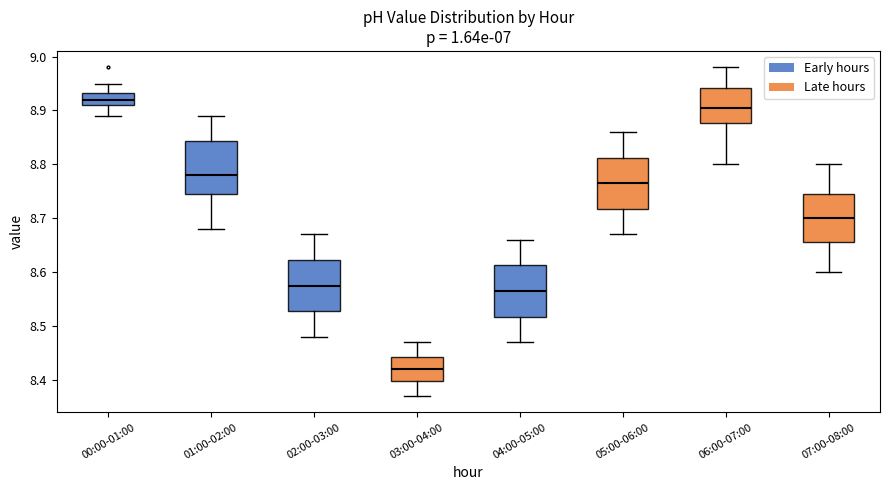

Reading left to right, read every box against the y-axis: the position of its median line, the range the box covers, and the ends of its whiskers. The values are not printed on the chart, so give them approximately, as read against the axis.

00:00-01:00: median 8.92, box 8.91 to 8.93, whiskers 8.89 to 8.95
01:00-02:00: median 8.78, box 8.75 to 8.84, whiskers 8.68 to 8.89
02:00-03:00: median 8.58, box 8.53 to 8.62, whiskers 8.48 to 8.67
03:00-04:00: median 8.42, box 8.40 to 8.44, whiskers 8.37 to 8.47
04:00-05:00: median 8.57, box 8.52 to 8.61, whiskers 8.47 to 8.66
05:00-06:00: median 8.77, box 8.72 to 8.81, whiskers 8.67 to 8.86
06:00-07:00: median 8.91, box 8.88 to 8.94, whiskers 8.80 to 8.98
07:00-08:00: median 8.70, box 8.66 to 8.75, whiskers 8.60 to 8.80